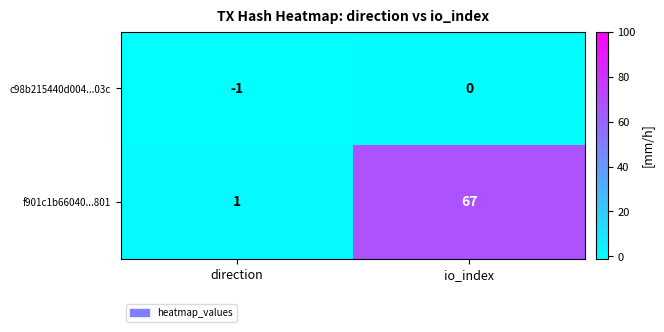

Is it true that f901c1b66040...801 equals 112 at io_index?

False